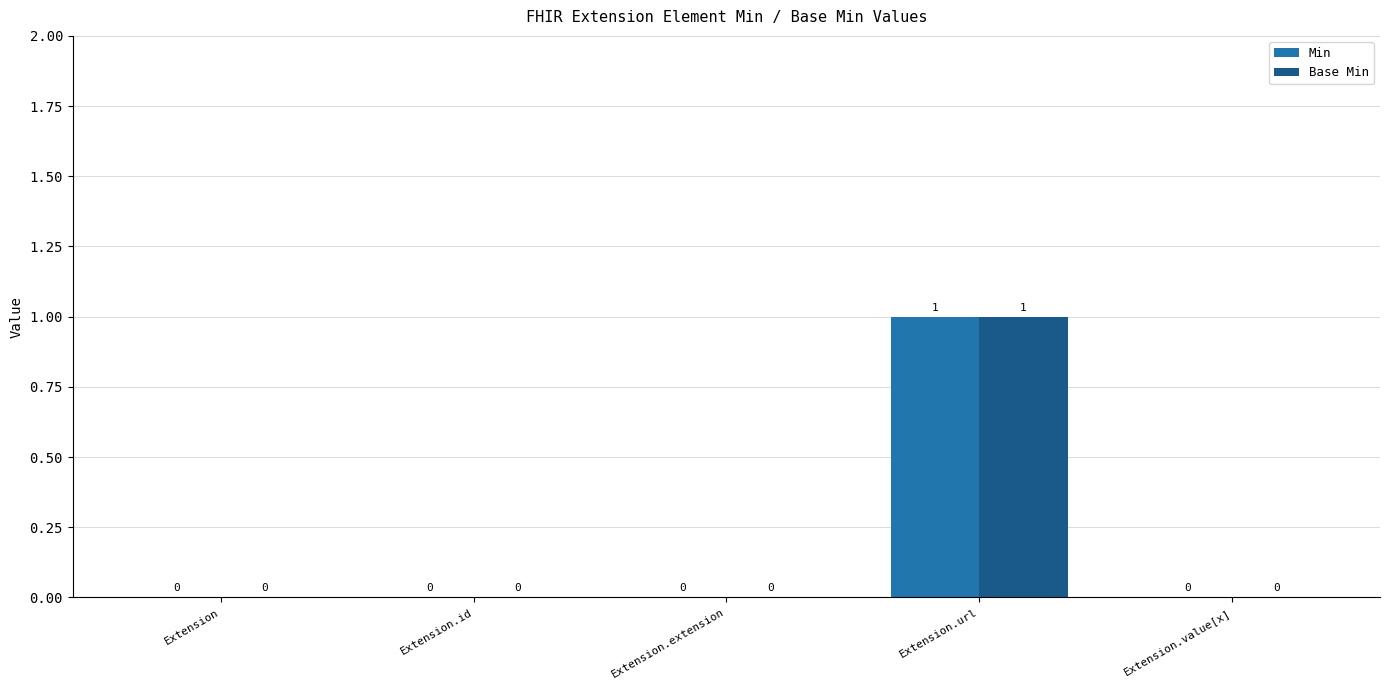

What is the sum of the Base Min values at Extension and Extension.url?

1